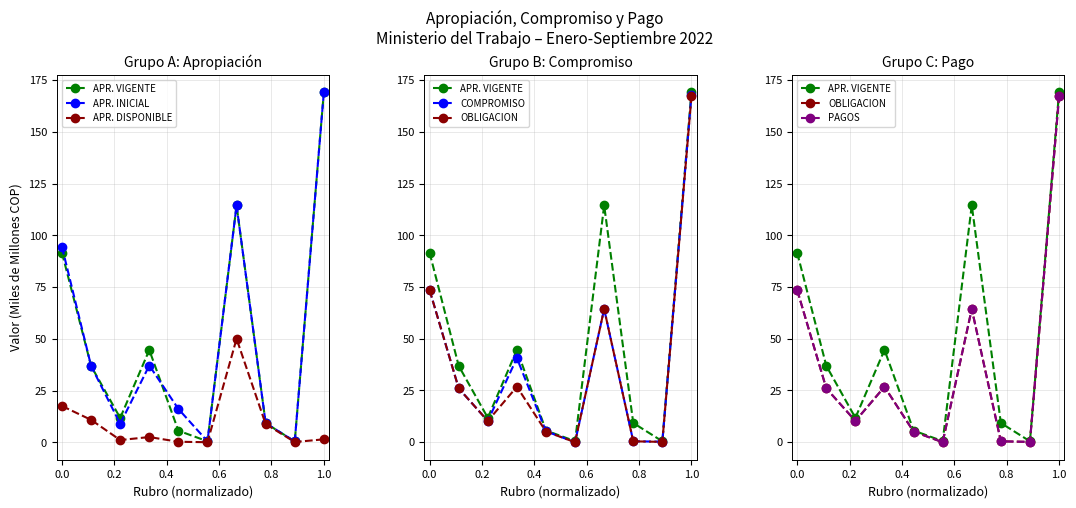

Which series has the widest spread of values?

APR. VIGENTE